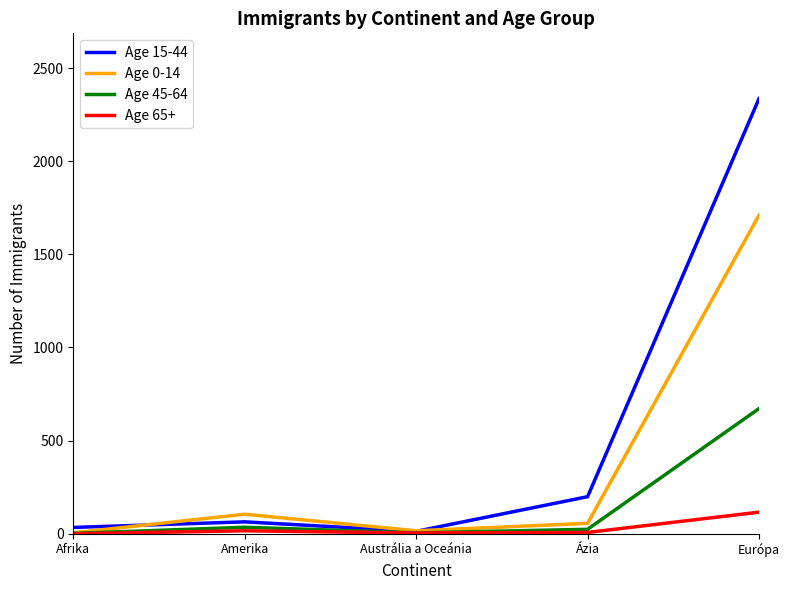

What is the difference between the Age 45-64 values at Afrika and Ázia?

22